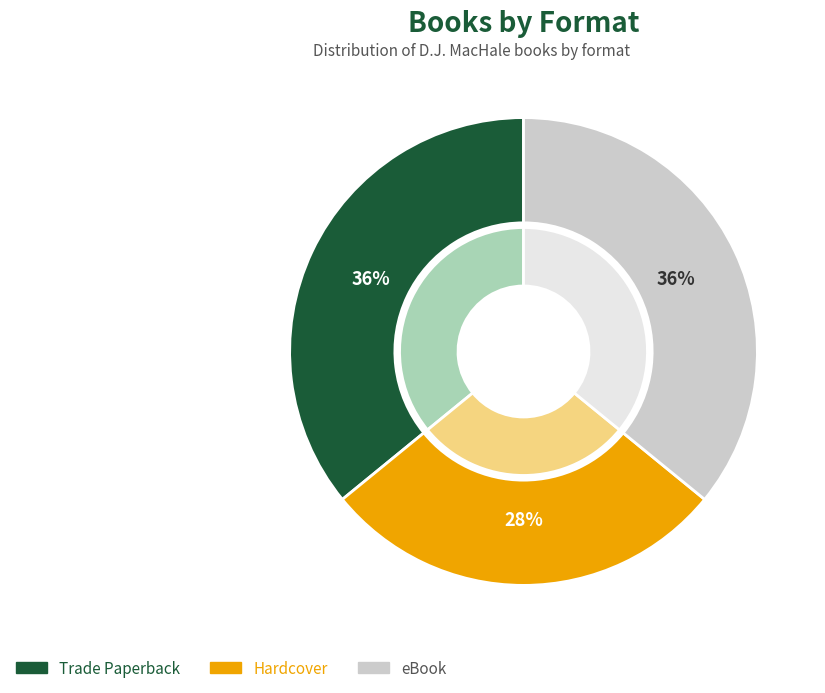

The eBook slice represents 22% of the pie. True or false?

False